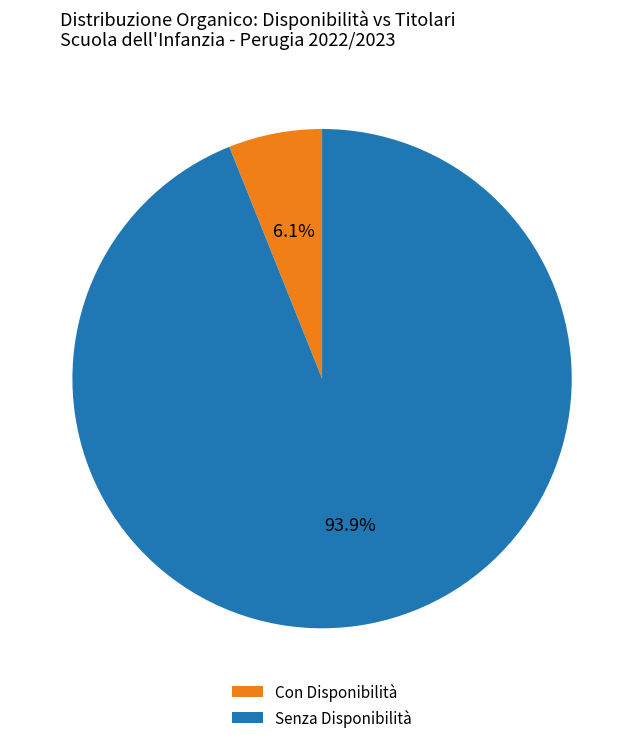

Which has a higher value, Senza Disponibilità or Con Disponibilità?

Senza Disponibilità